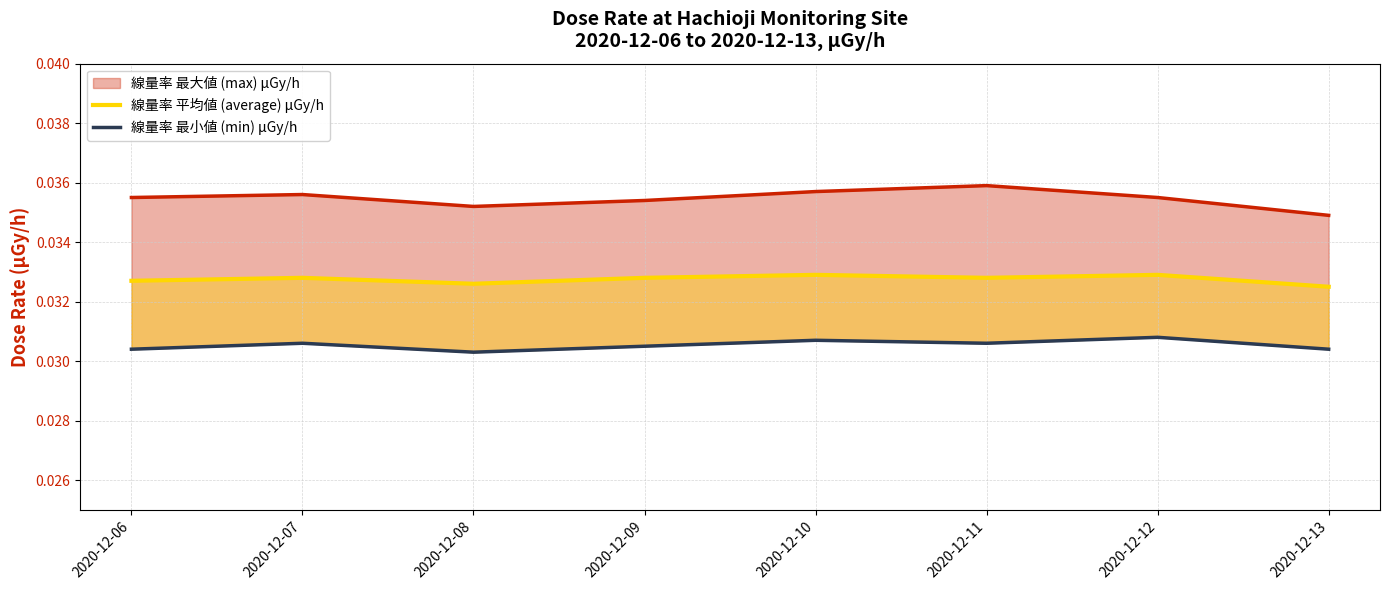

True or false: 線量率 平均値 (average) μGy/h and 線量率 最小値 (min) μGy/h cross at least once.

False